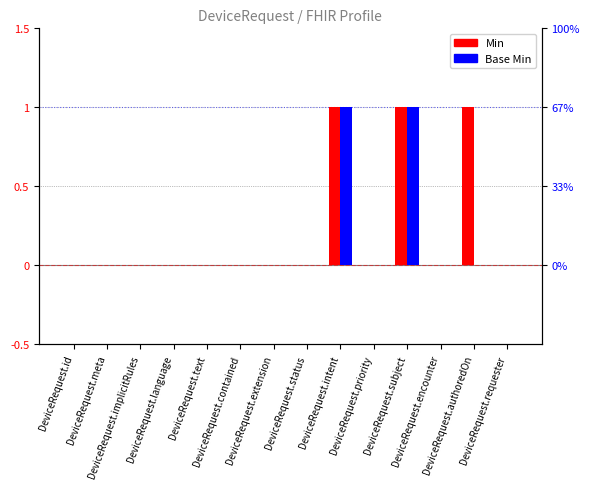

Which series has the widest spread of values?

Min